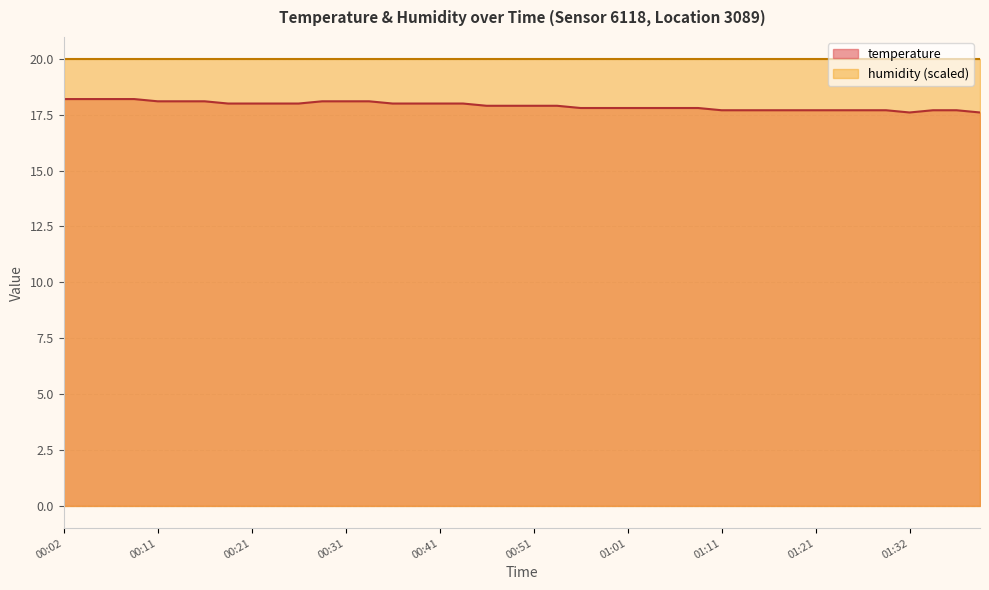

What is the value of the 19th point from the left?

17.9